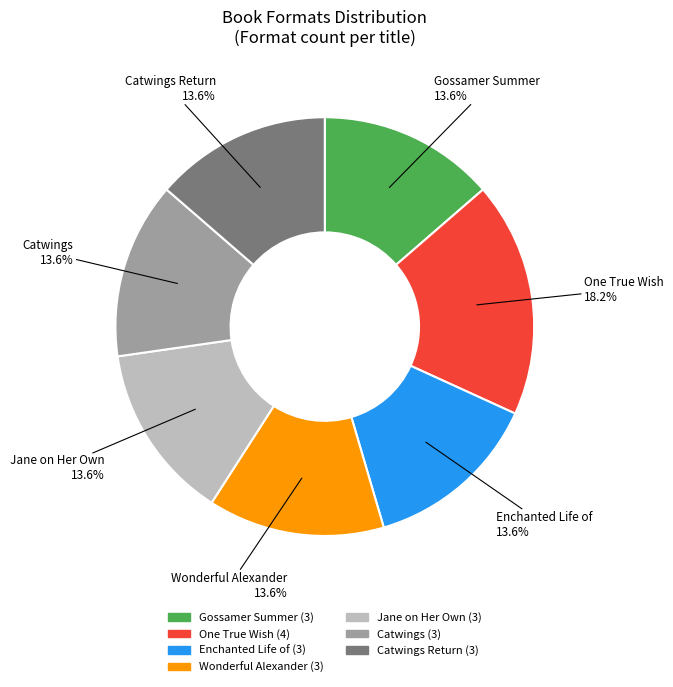

Count the number of slices in the pie.

7